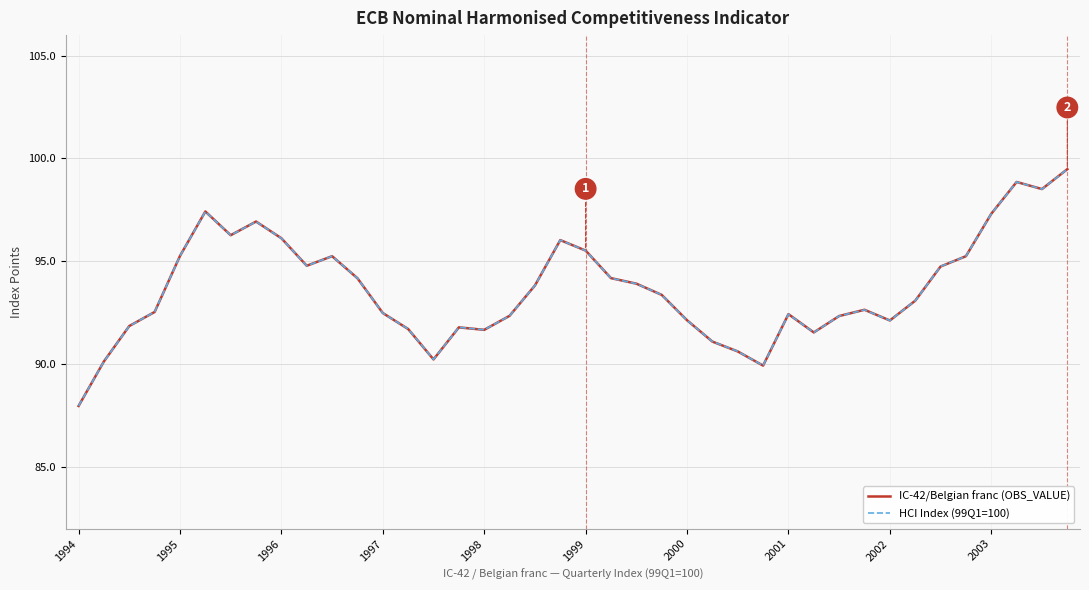

Which series has the widest spread of values?

IC-42/Belgian franc (OBS_VALUE)